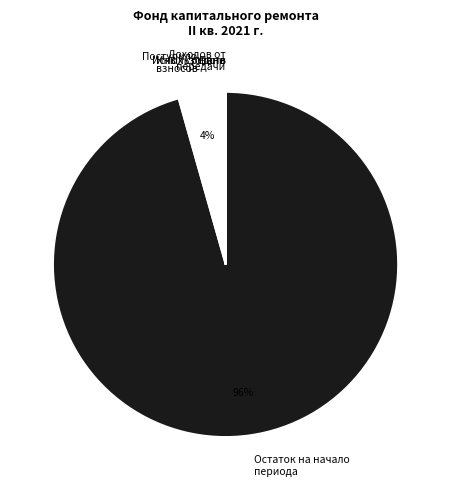

Is there any slice that represents more than half of the pie?

Yes